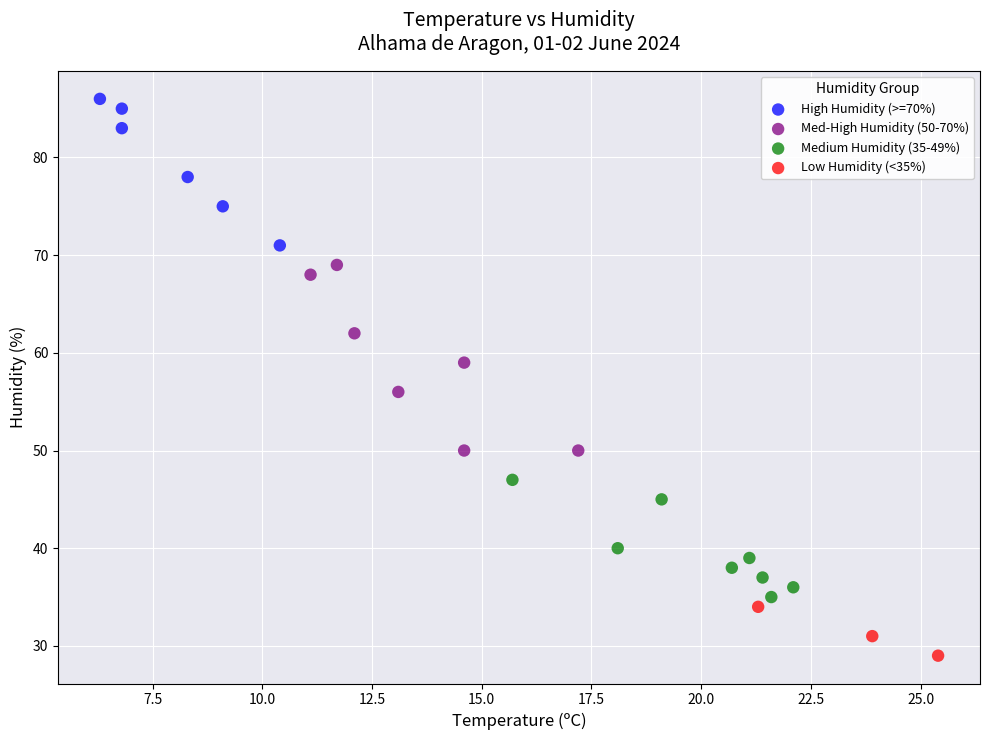

Which series has the widest spread of Y values?

Med-High Humidity (50-70%)